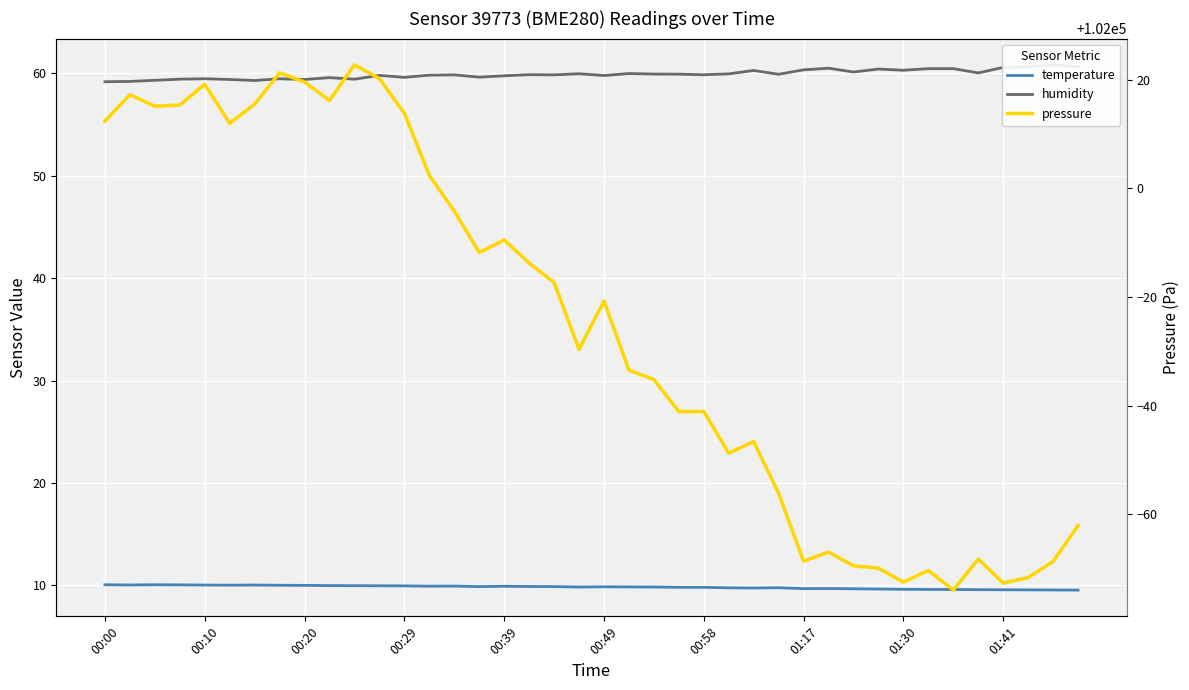

Which has a higher value, 31 or 20?

20